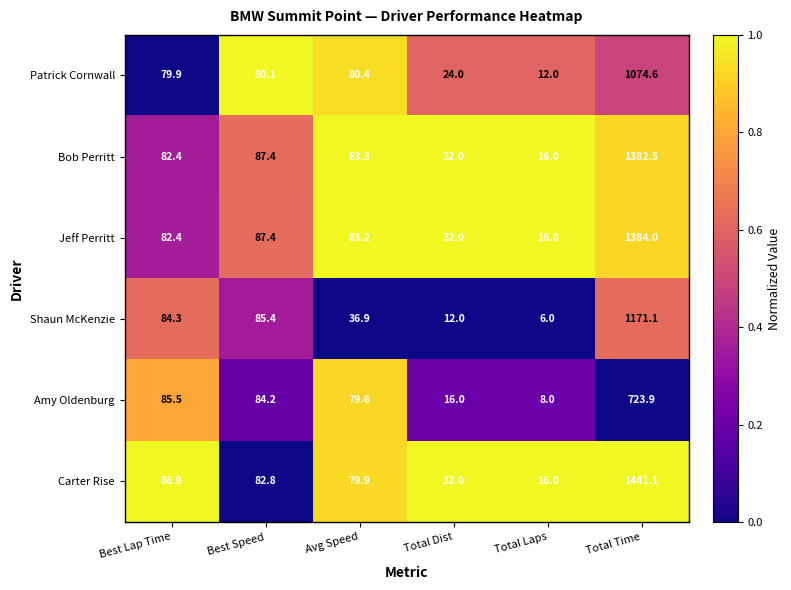

Is it true that Carter Rise equals 28.6 at Best Speed?

False